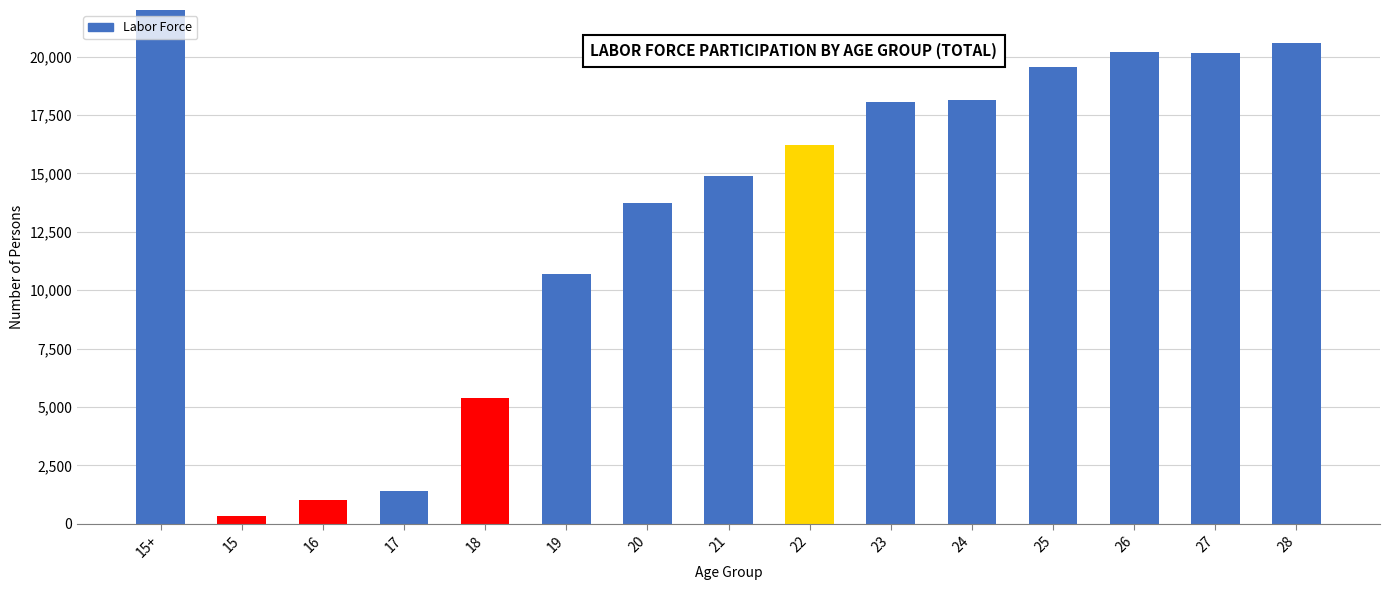

Rank the categories by value from lowest to highest.

15, 16, 17, 18, 19, 20, 21, 22, 23, 24, 25, 27, 26, 28, 15+